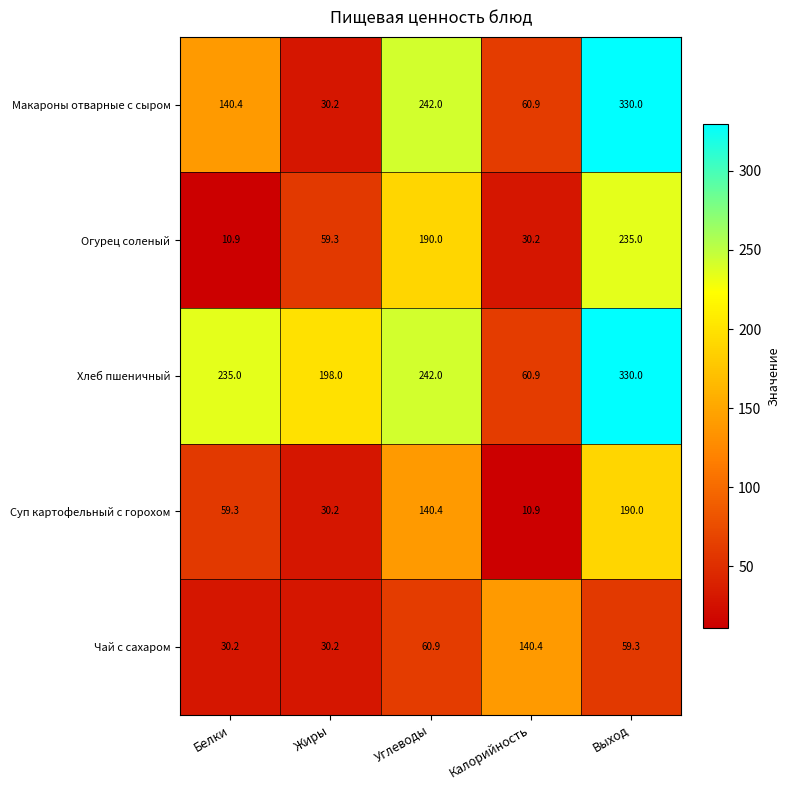

Reading left to right, list all the values displayed in this chart.

Макароны отварные с сыром: 140.4	30.2	242.0	60.9	330.0
Огурец соленый: 10.9	59.3	190.0	30.2	235.0
Хлеб пшеничный: 235.0	198.0	242.0	60.9	330.0
Суп картофельный с горохом: 59.3	30.2	140.4	10.9	190.0
Чай с сахаром: 30.2	30.2	60.9	140.4	59.3